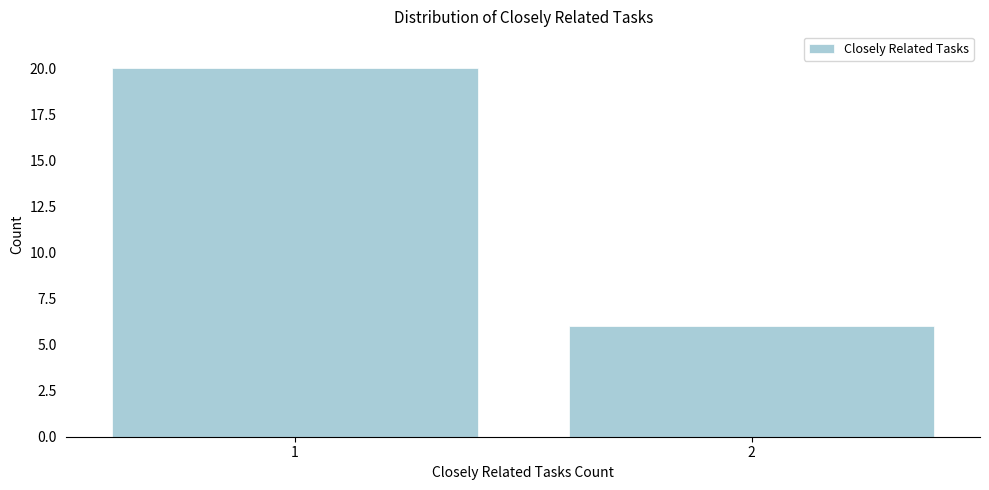

Reading left to right, what are all the values shown in this chart?

1=20	2=6